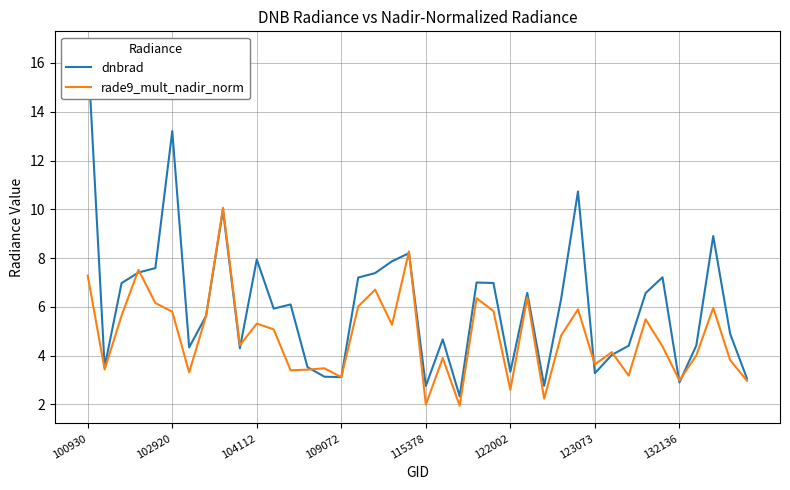

How many intersections are there between rade9_mult_nadir_norm and dnbrad?

10